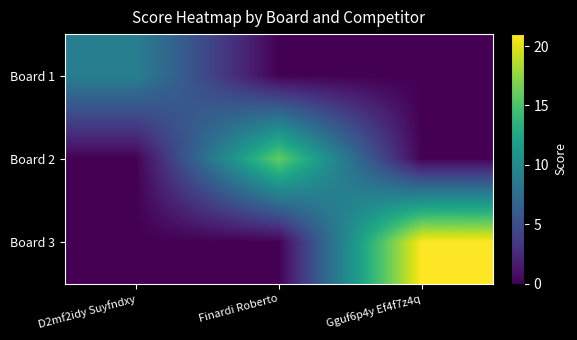

What is the difference between the highest and lowest values at Gguf6p4y Ef4f7z4q?

21